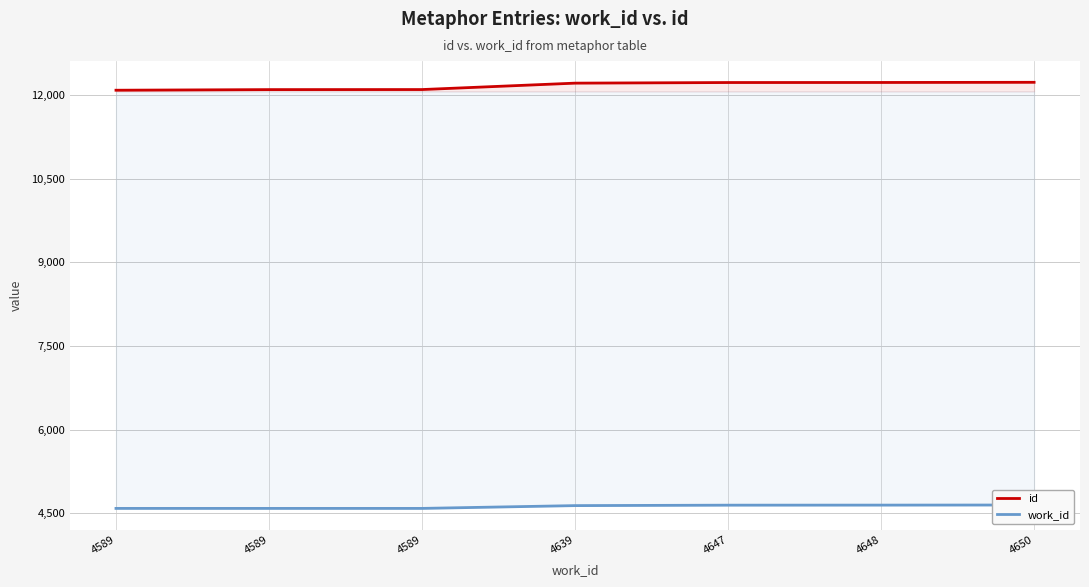

List the series in order of their peak value, lowest first.

work_id, id